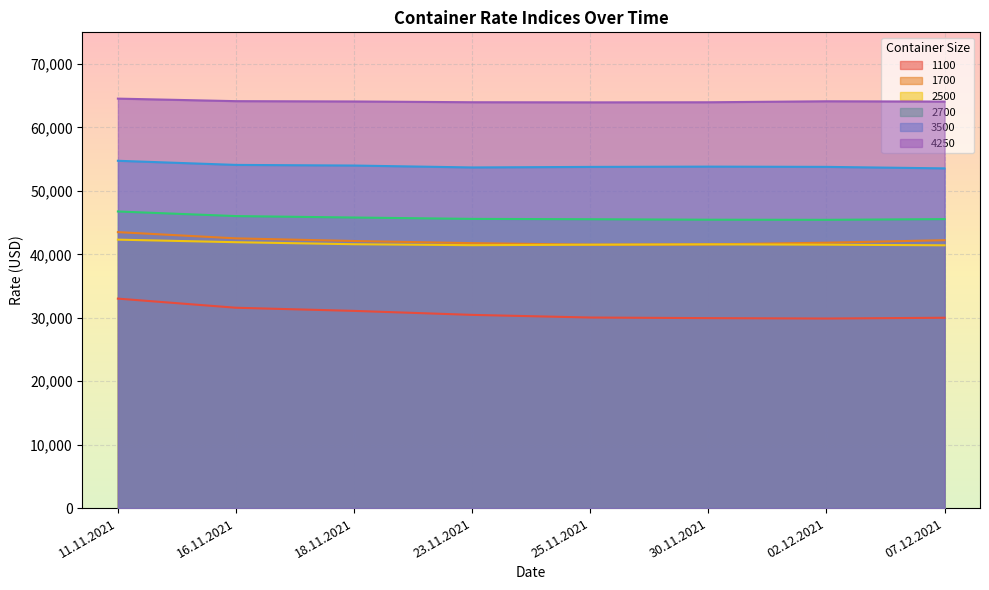

What is the difference between the 1700 values at 25.11.2021 and 18.11.2021?

583